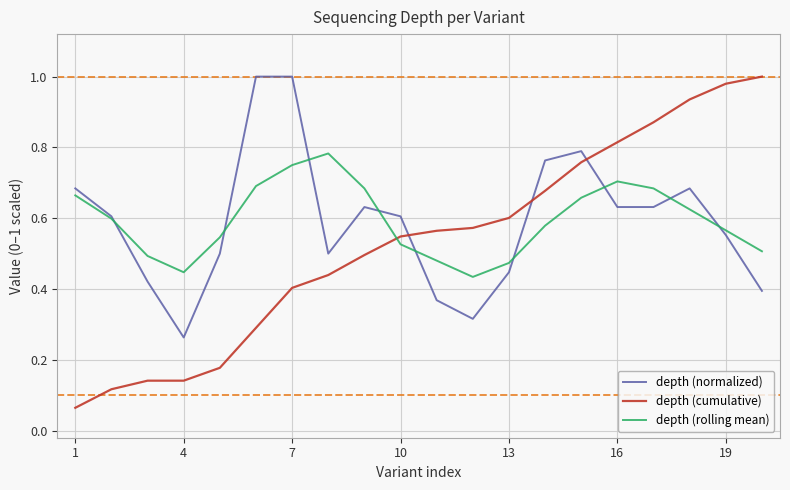

Which series has the widest spread of values?

depth (cumulative)